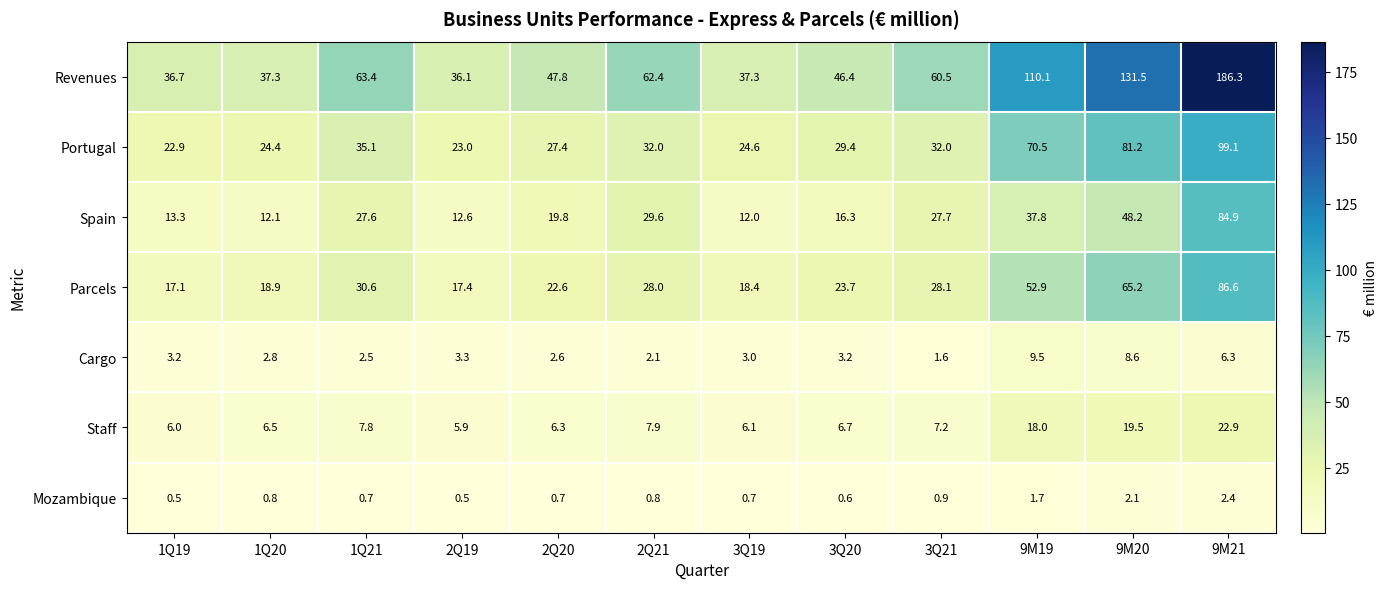

What is the lowest value of the Staff series?

5.9